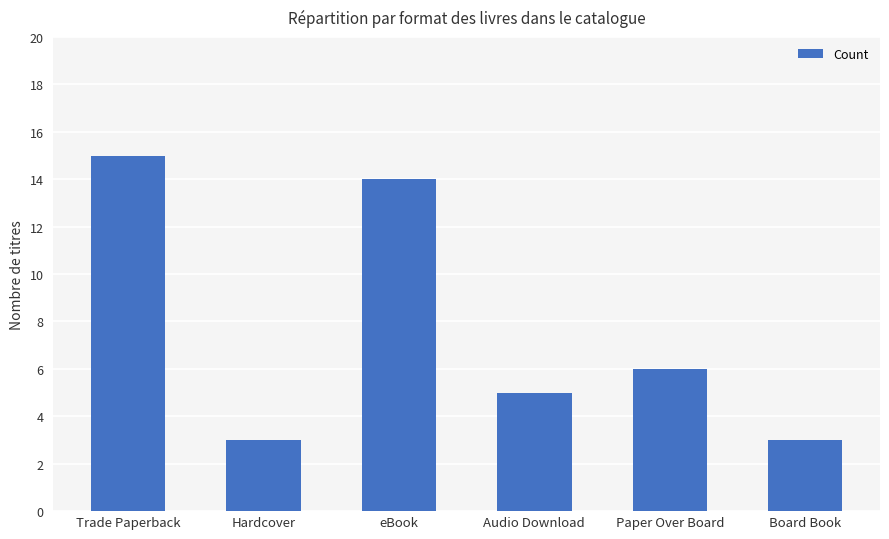

What is the maximum value shown in the chart?

15